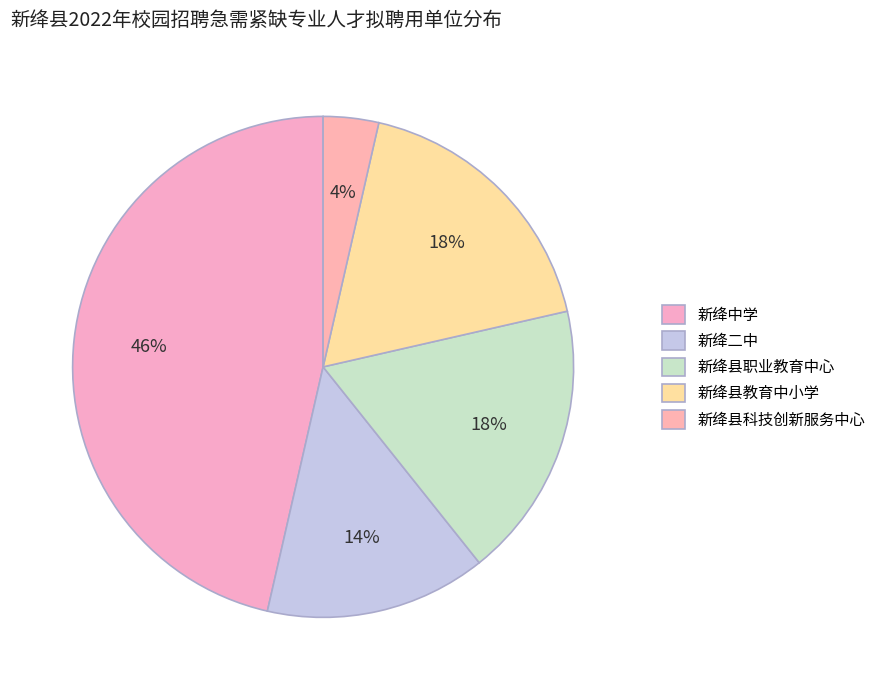

Is there any slice that represents more than half of the pie?

No